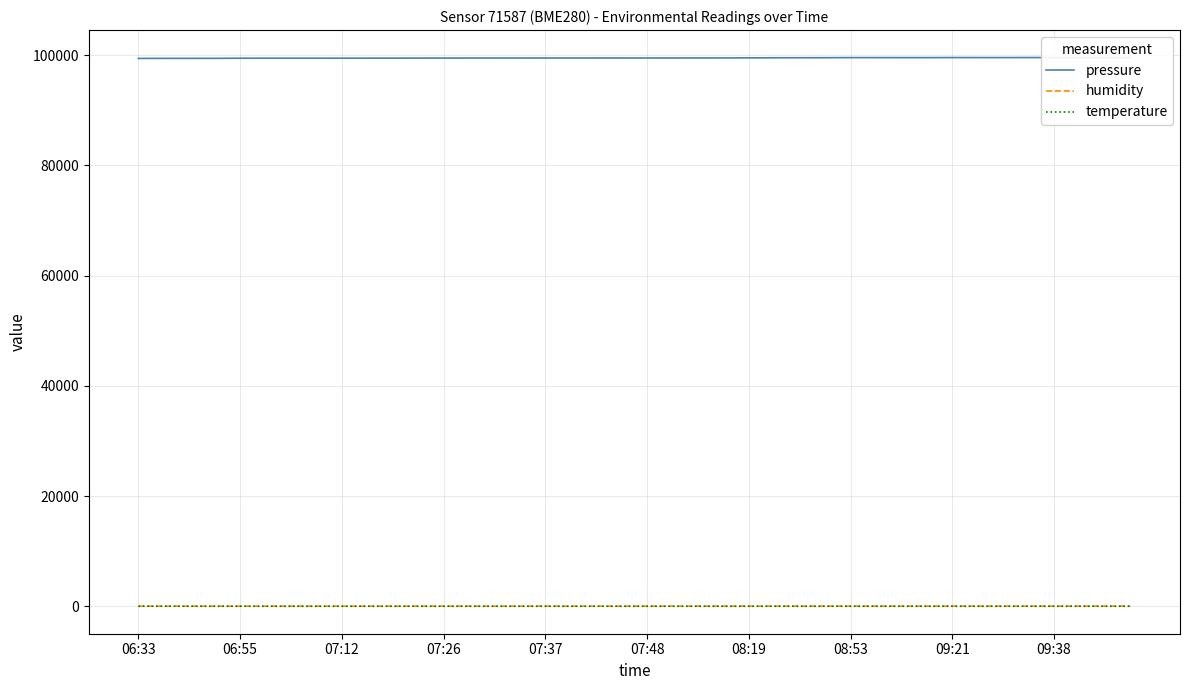

What is the approximate value of pressure at 07:12?

99449.7